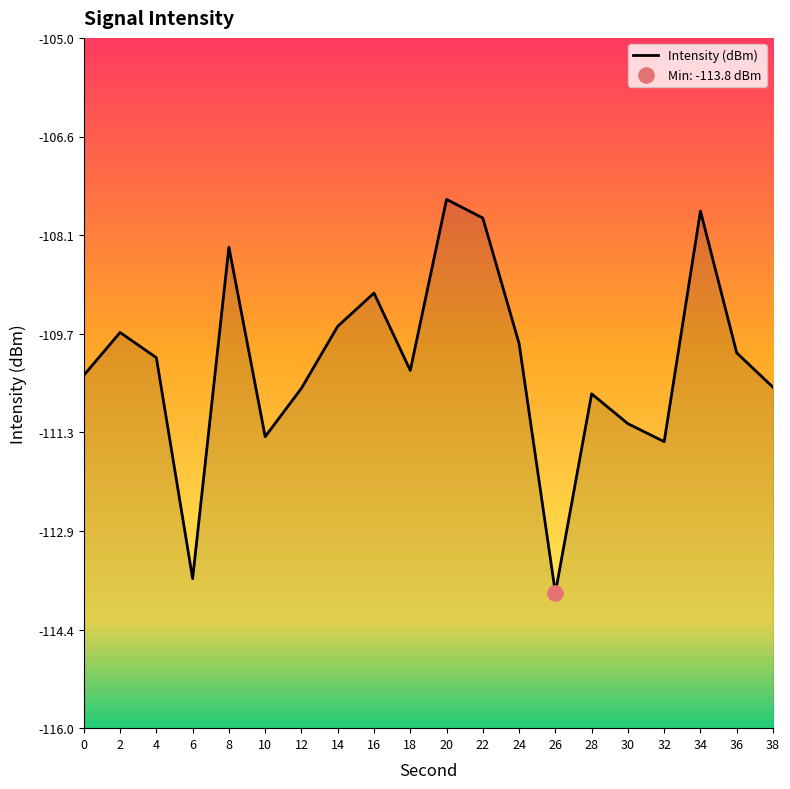

What is the change in value from 20 to 28?

-3.1